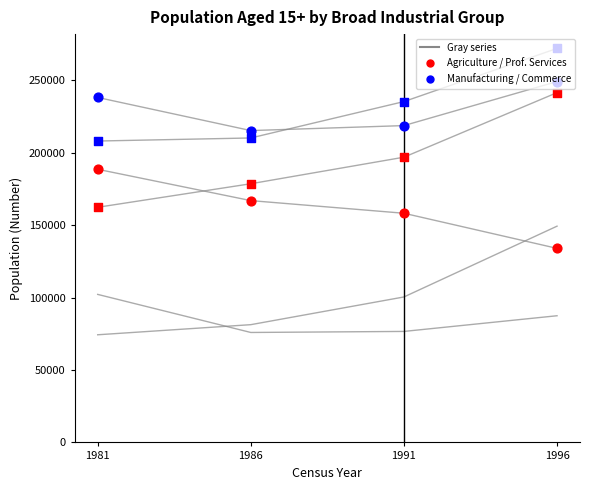

At which category is the sum across all series the highest?

1996